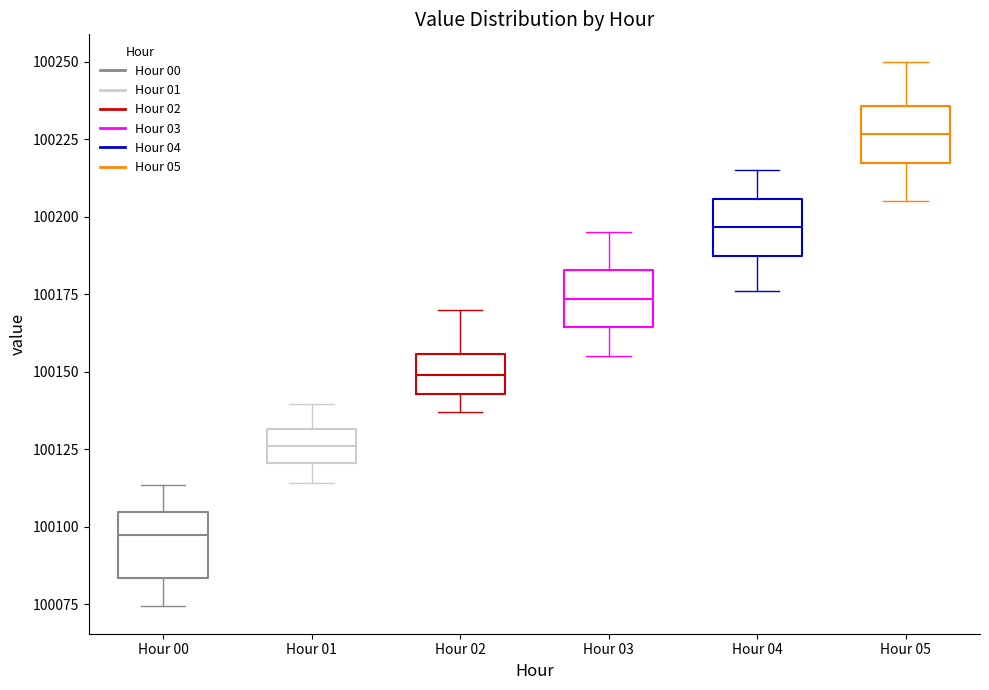

Which box has the highest median line?

Hour 05